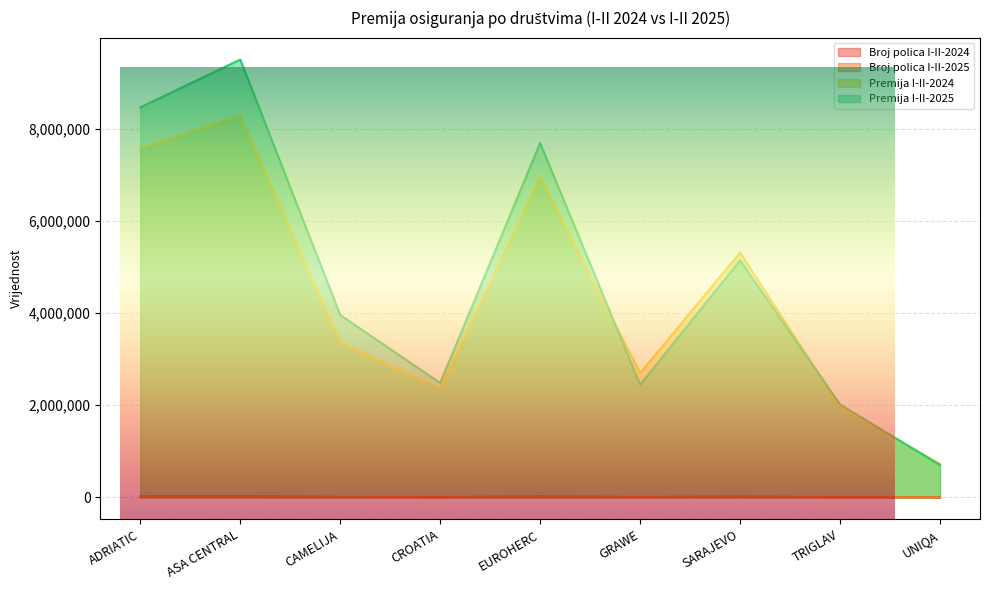

Rank the categories by Premija I-II-2024 value from lowest to highest.

UNIQA, TRIGLAV, CROATIA, GRAWE, CAMELIJA, SARAJEVO, EUROHERC, ADRIATIC, ASA CENTRAL